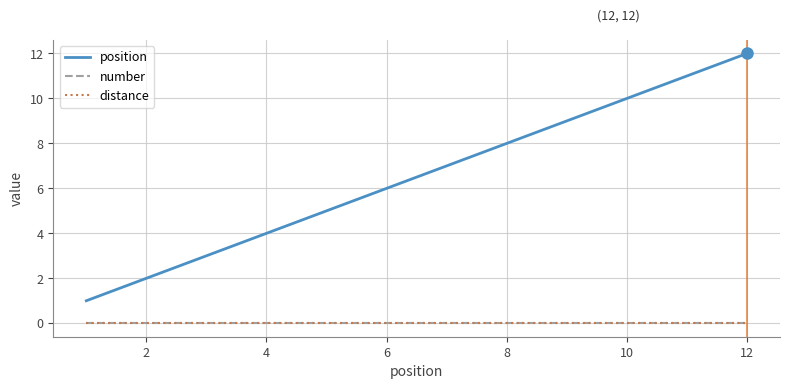

At how many categories does at least one series exceed 5?

7